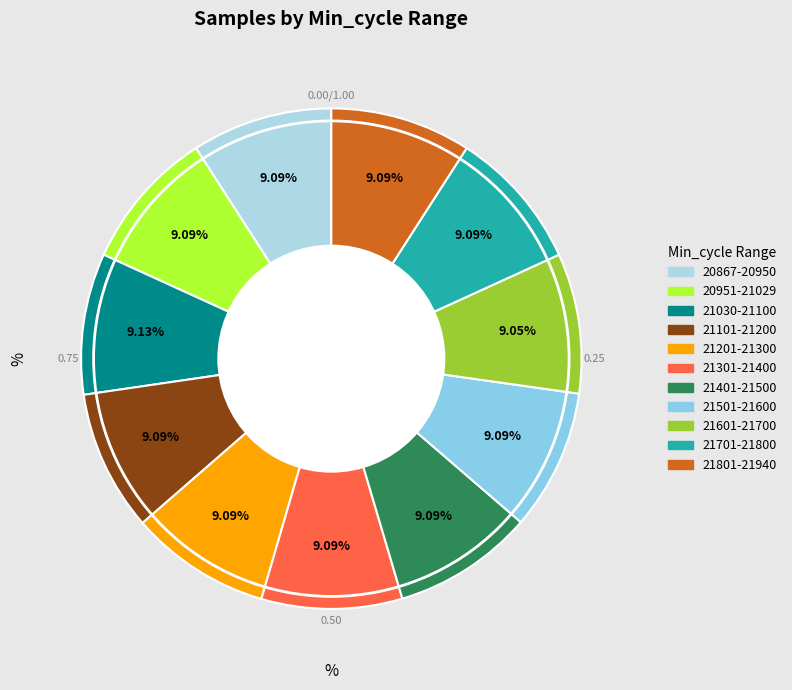

How many segments does this pie chart have?

11